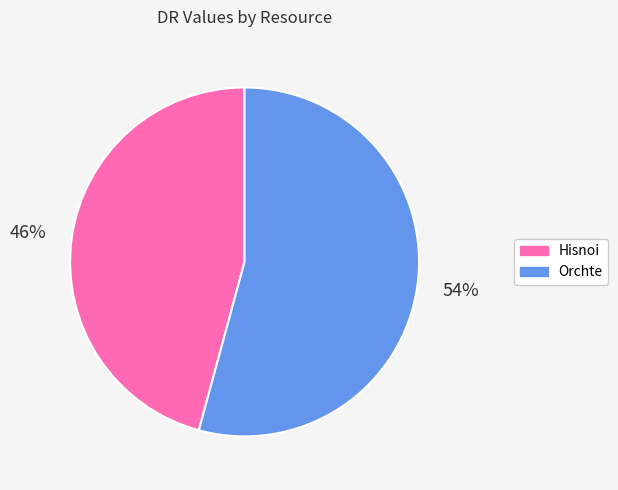

Which slice represents more than half of the pie?

Orchte